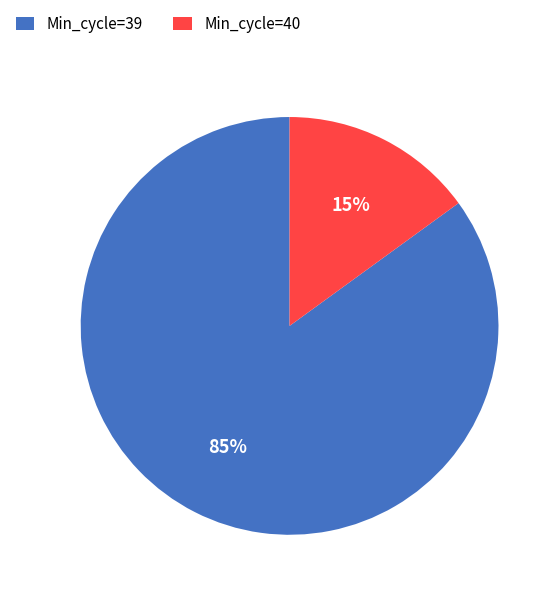

Is Min_cycle=39 the majority of the pie?

Yes